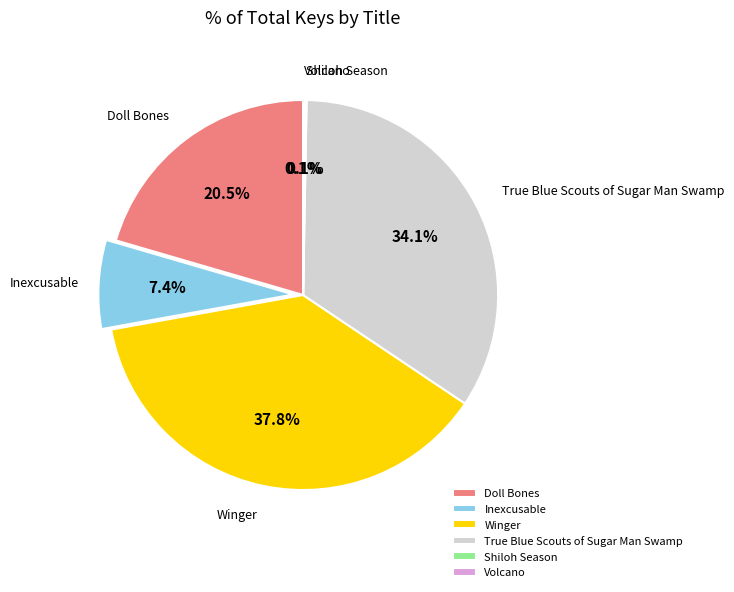

To the nearest percent, what percentage of the pie is Winger?

38%